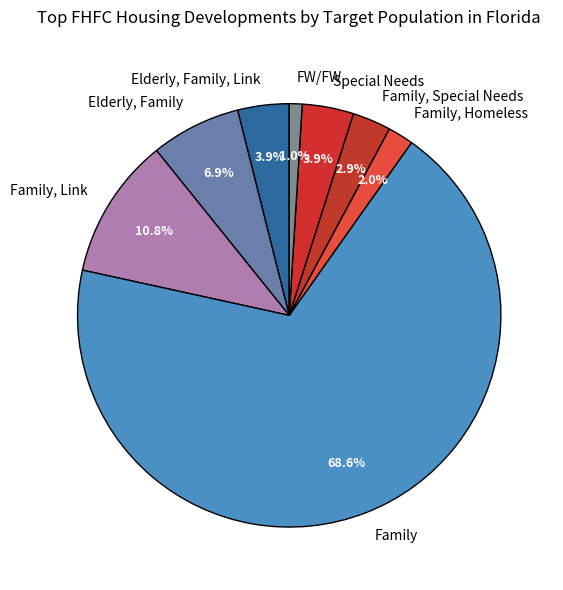

Combined, what portion of the pie is Family, Homeless and Special Needs?

5.9%